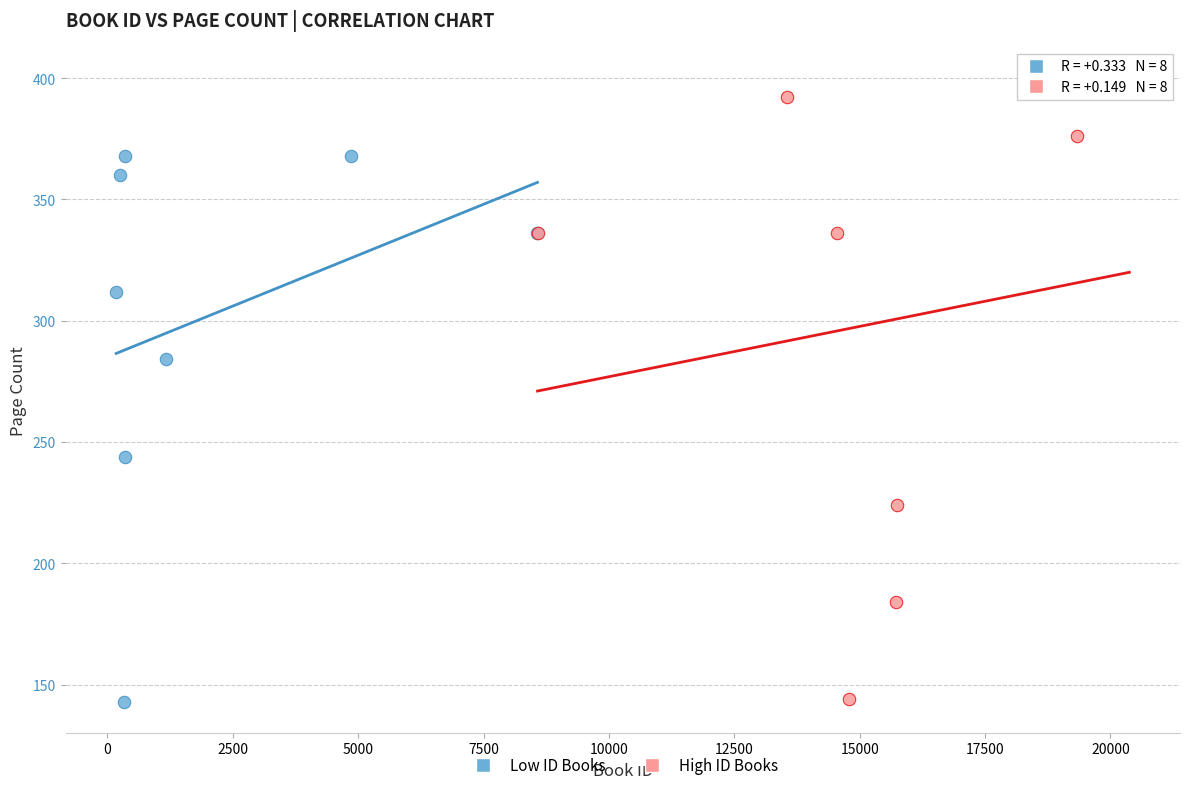

Which series has the largest Y range (max minus min)?

High ID Books